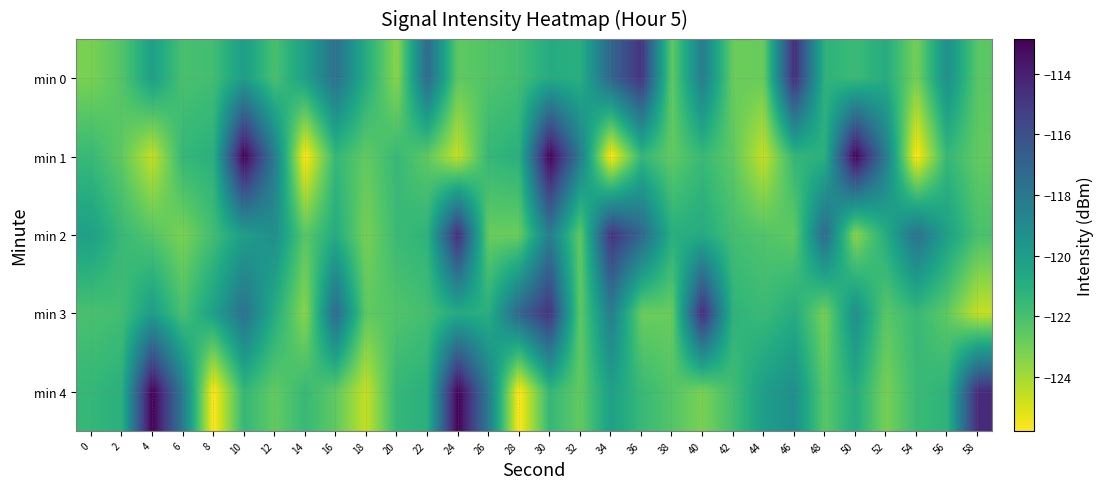

Where is 1 nearest to the value -119?

12